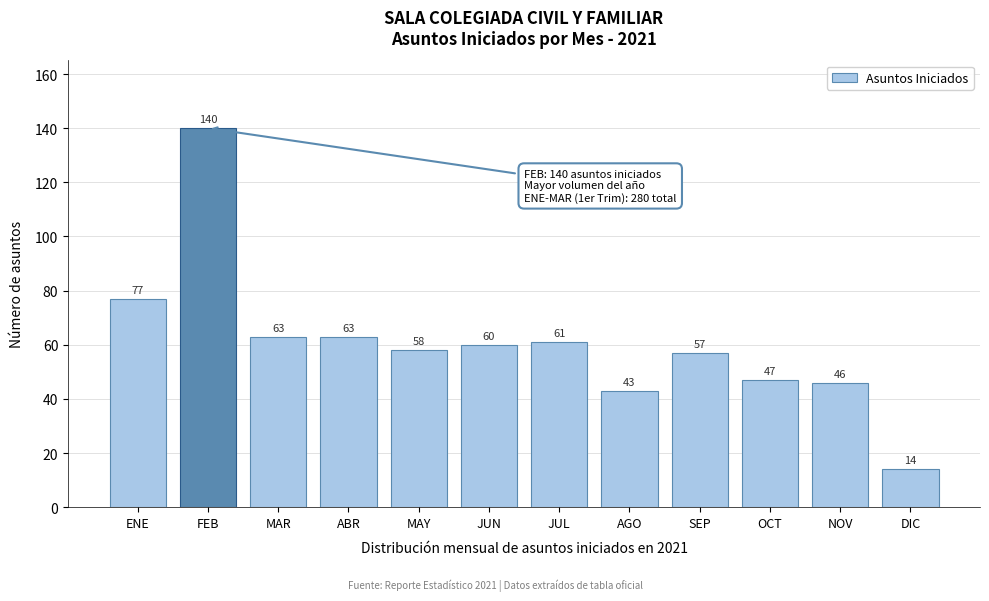

Reading right to left, extract all data points from this chart.

DIC=14	NOV=46	OCT=47	SEP=57	AGO=43	JUL=61	JUN=60	MAY=58	ABR=63	MAR=63	FEB=140	ENE=77